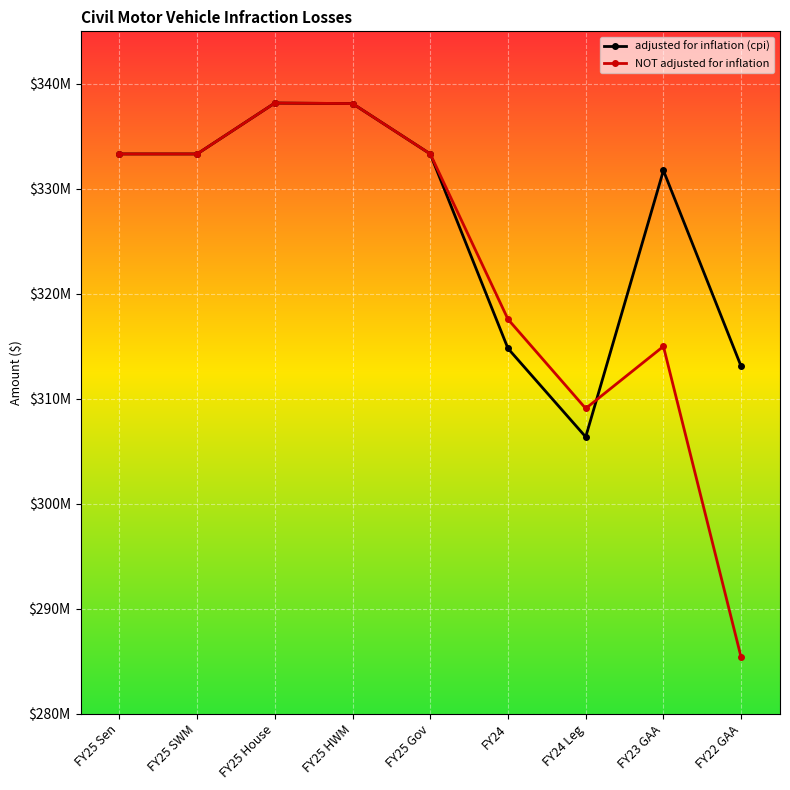

At which category does NOT adjusted for inflation reach its first local valley?

FY24 Leg